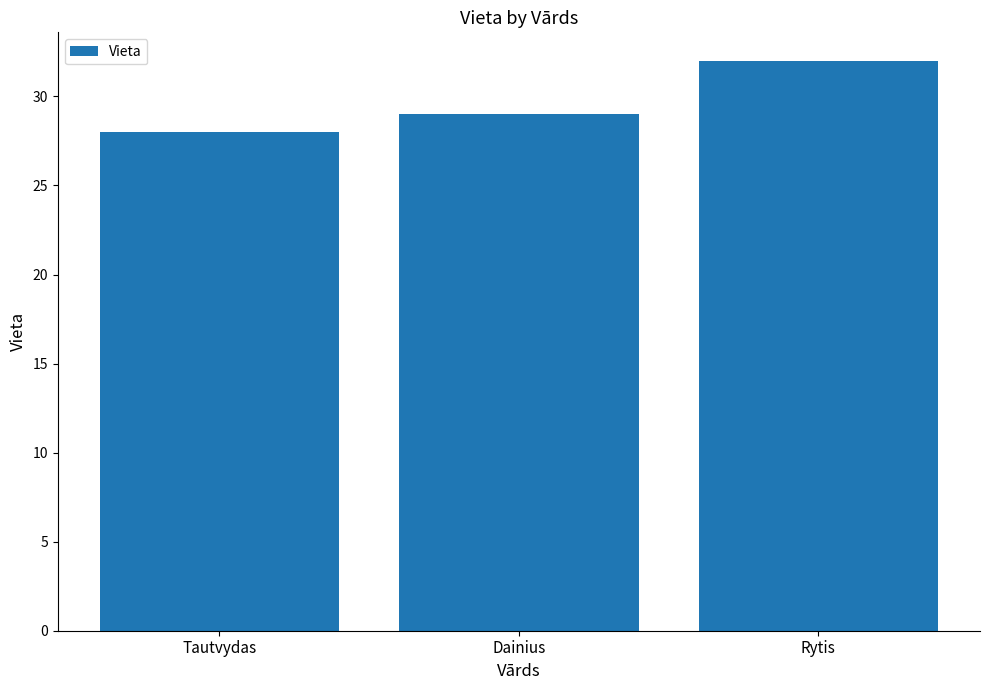

What is the difference between the values at Rytis and Dainius?

3